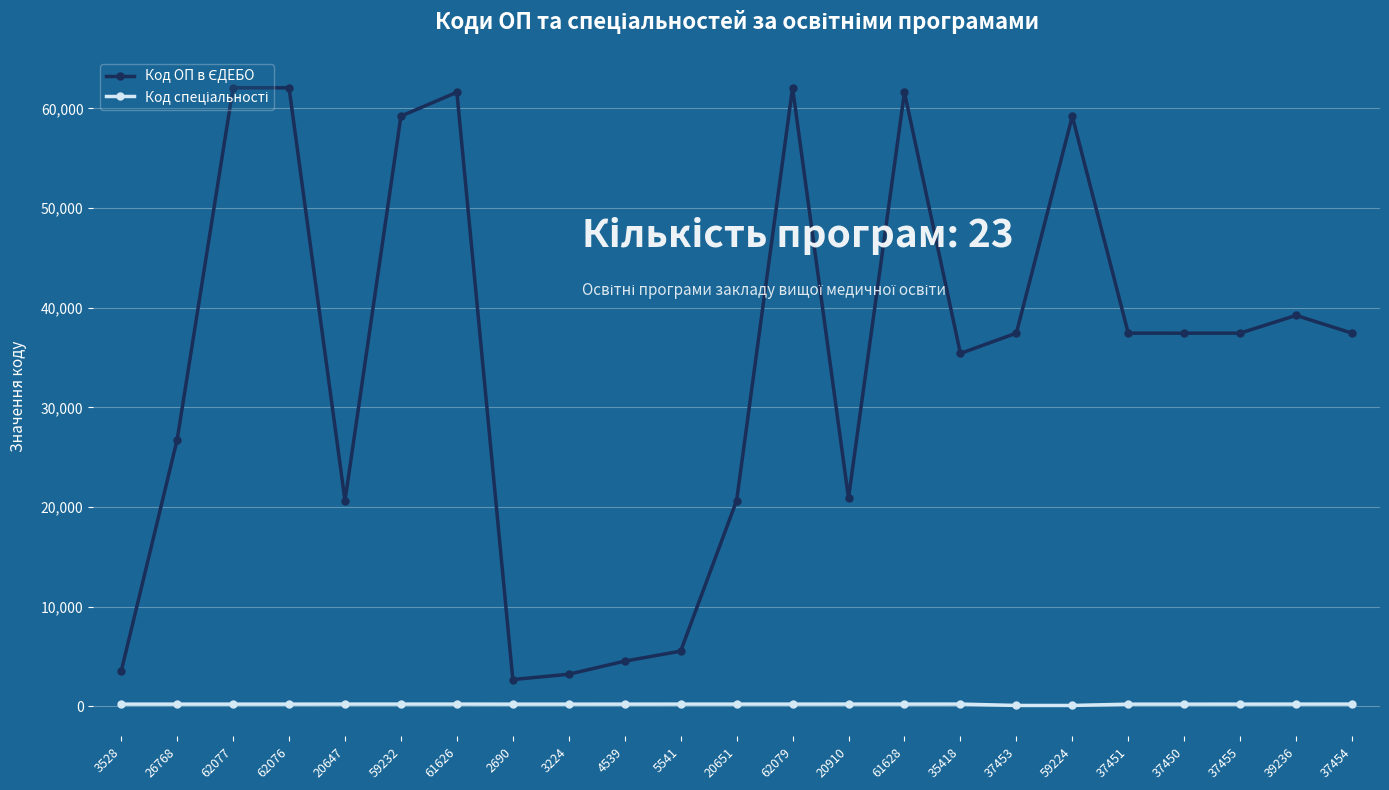

At how many categories does at least one series exceed 31608?

14